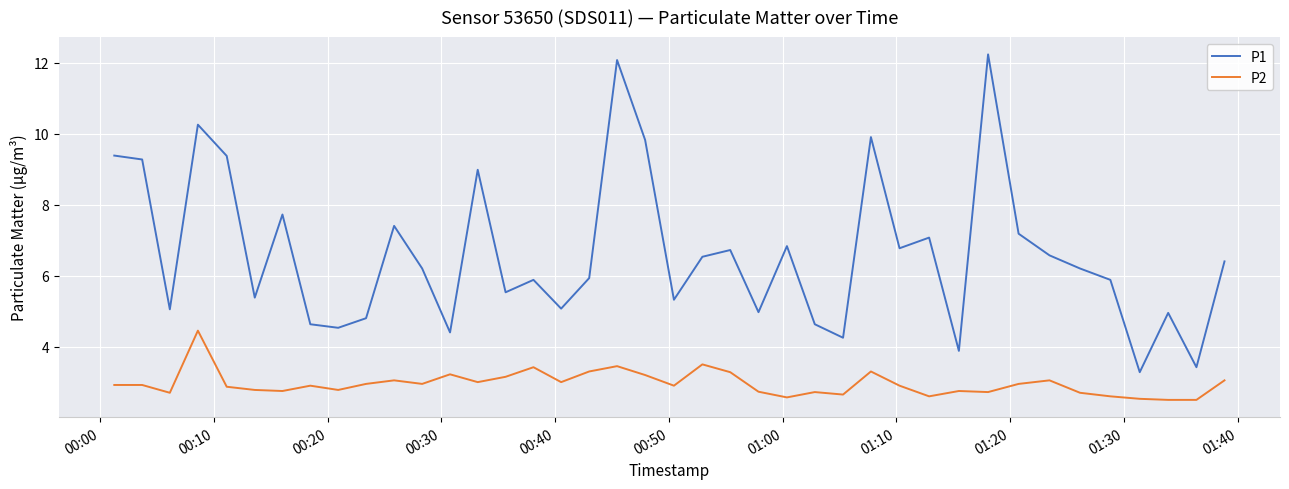

List the series in order of their overall mean, highest first.

P1, P2